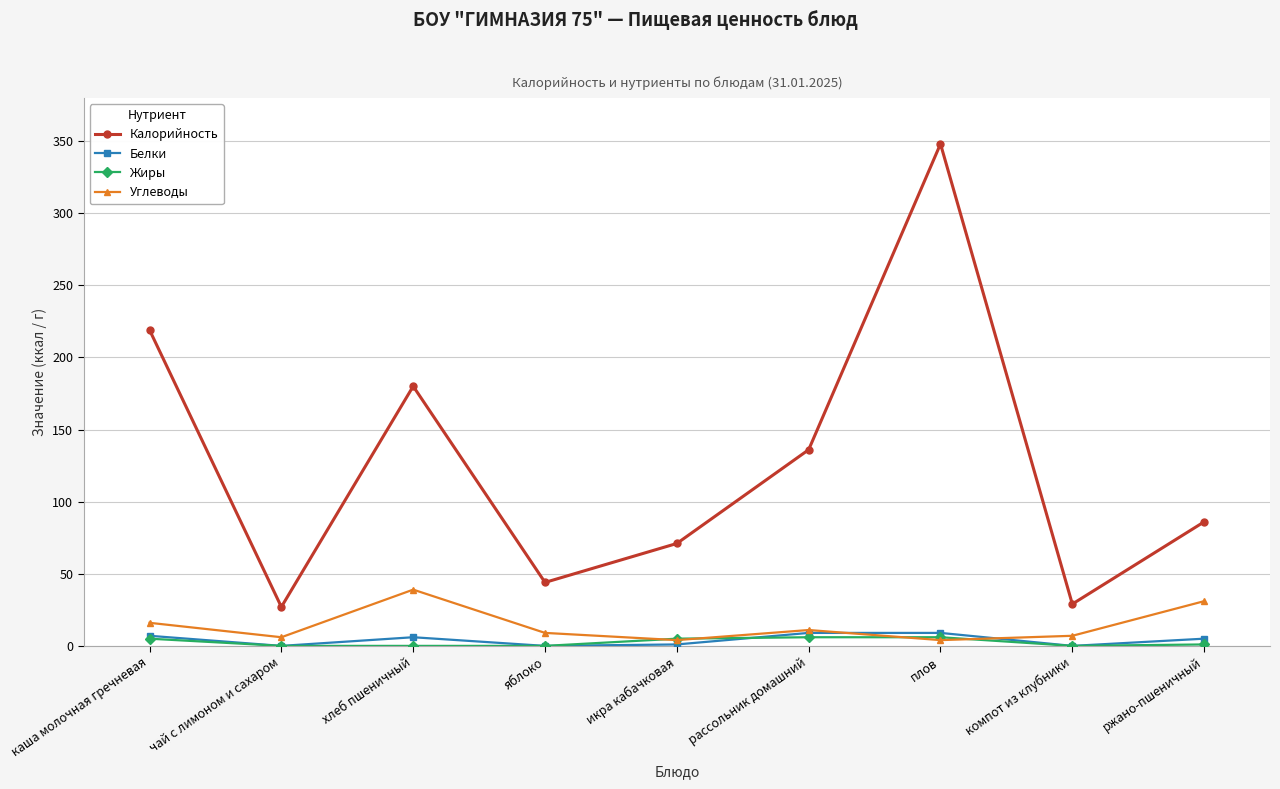

Read the Калорийность value at компот из клубники, to the nearest 5.

30